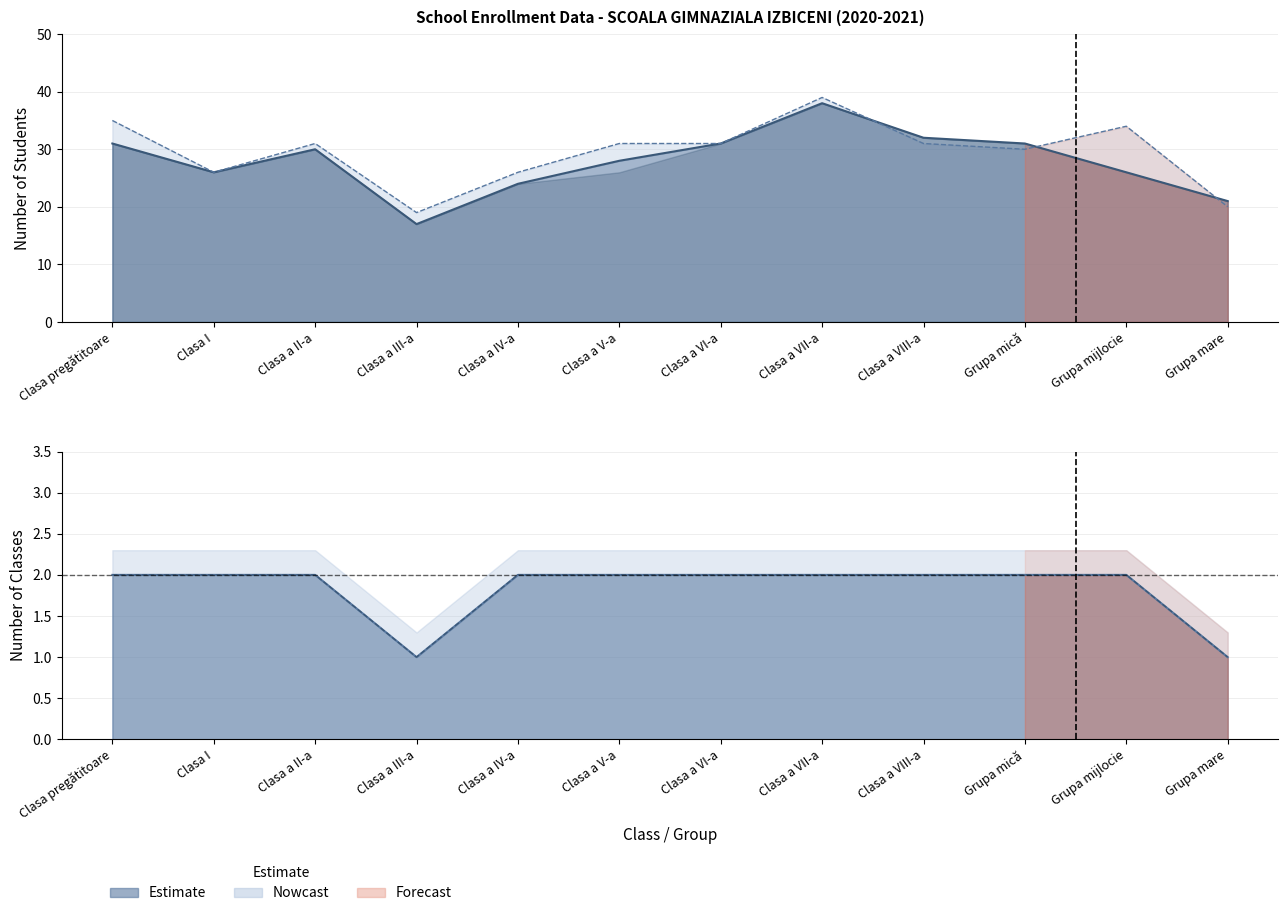

The value of Clase propuse at Clasa a VI-a is 2. True or false?

True